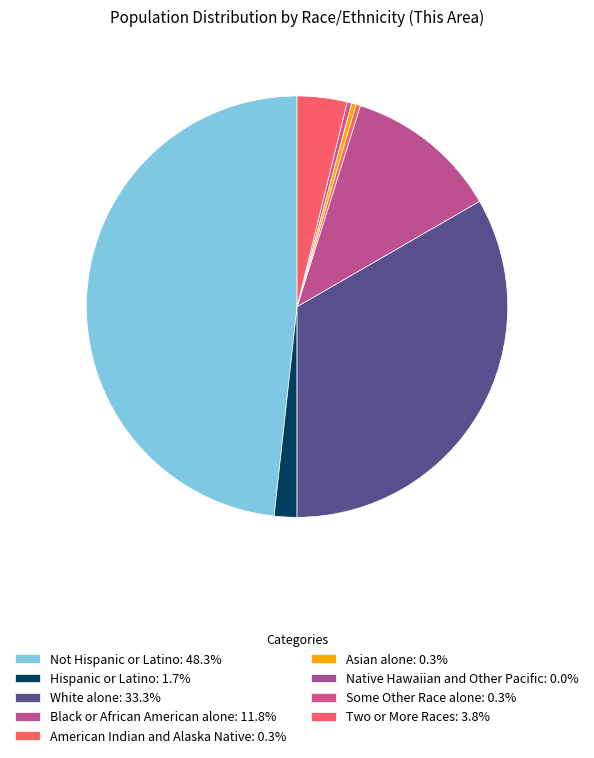

To the nearest percent, what portion does Hispanic or Latino represent?

2%